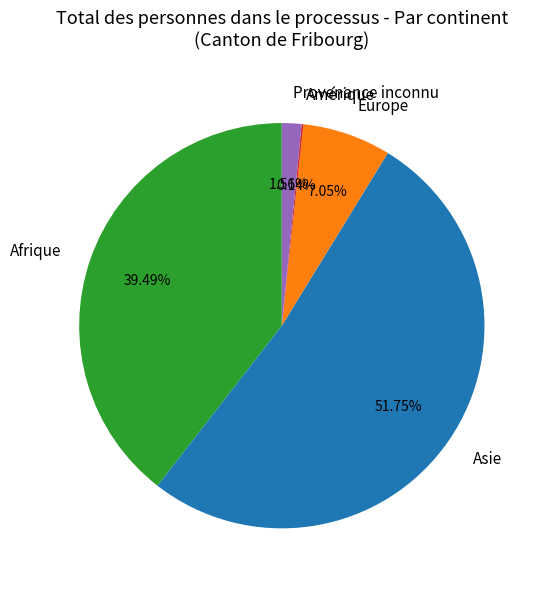

True or false: Europe accounts for 7% of the total.

True